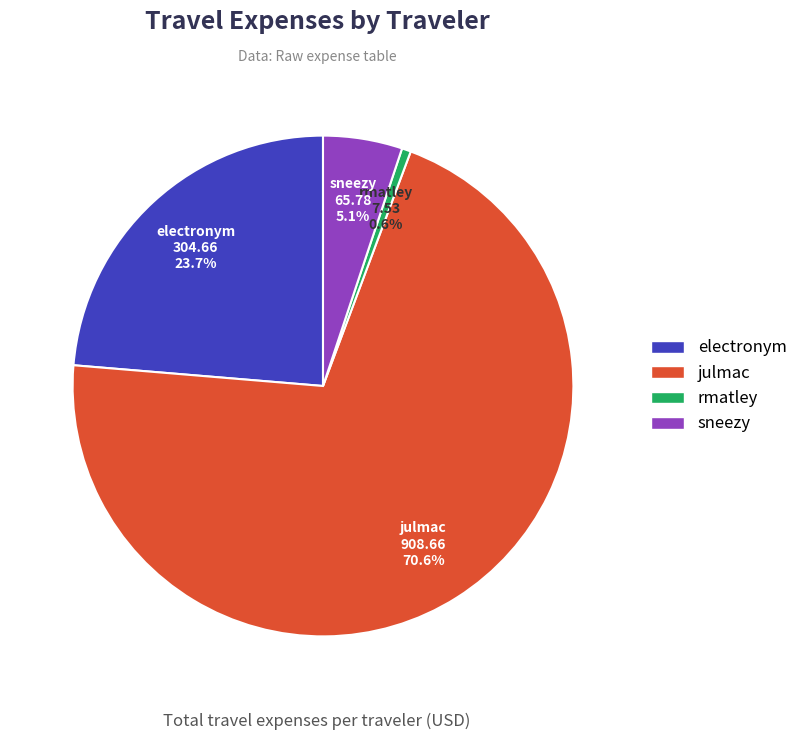

Combined, do julmac and electronym account for over 50%?

Yes